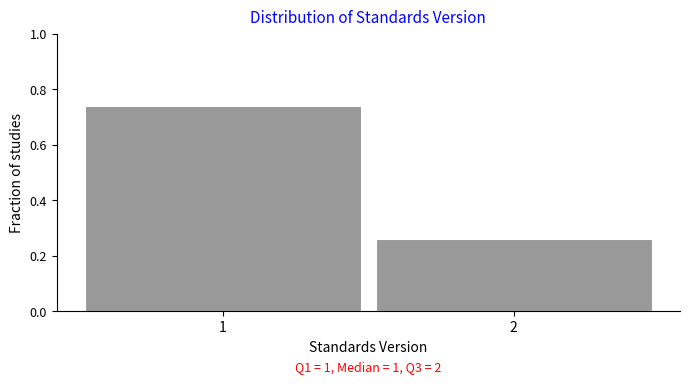

What is the change in value from 1 to 2?

-0.5